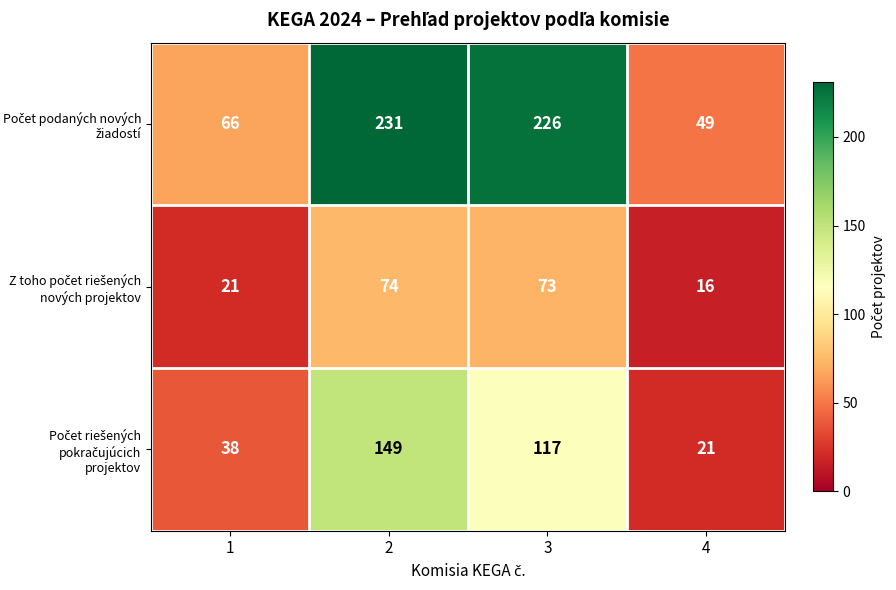

How many categories are shown in the chart?

4